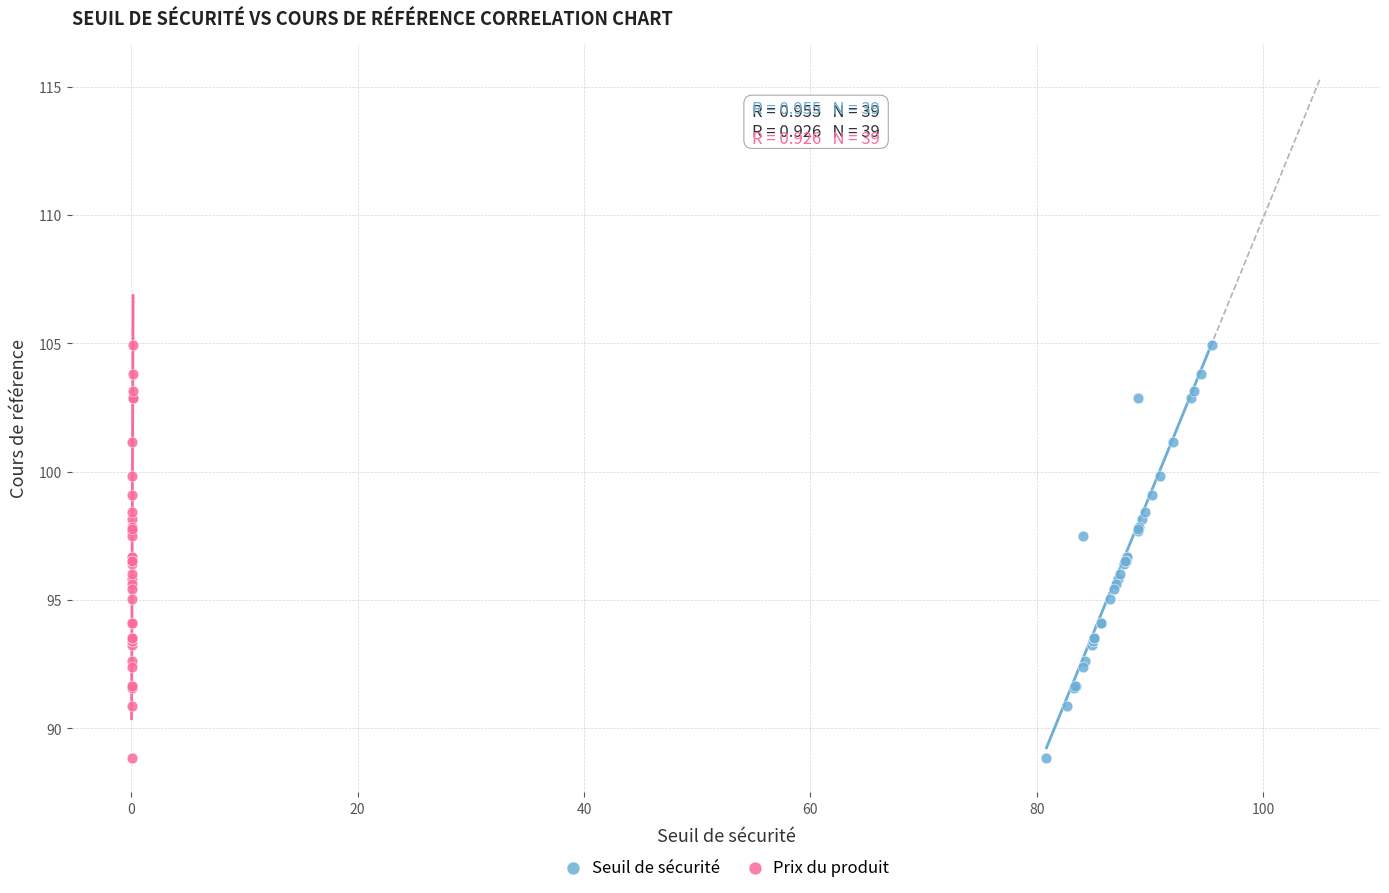

What are all the series names shown in the legend?

Seuil de sécurité, Prix du produit